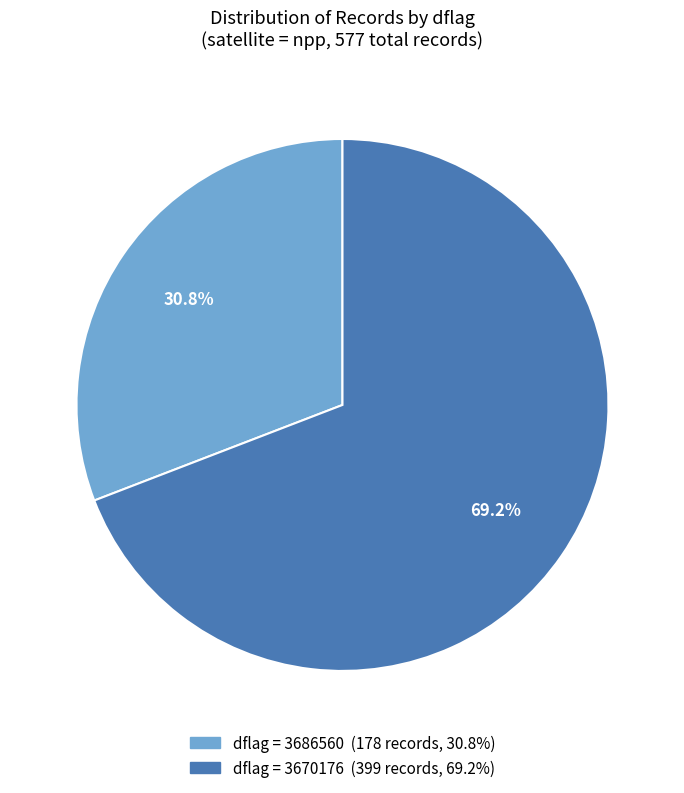

To the nearest percent, what is the difference between the largest and smallest slice percentages?

38%